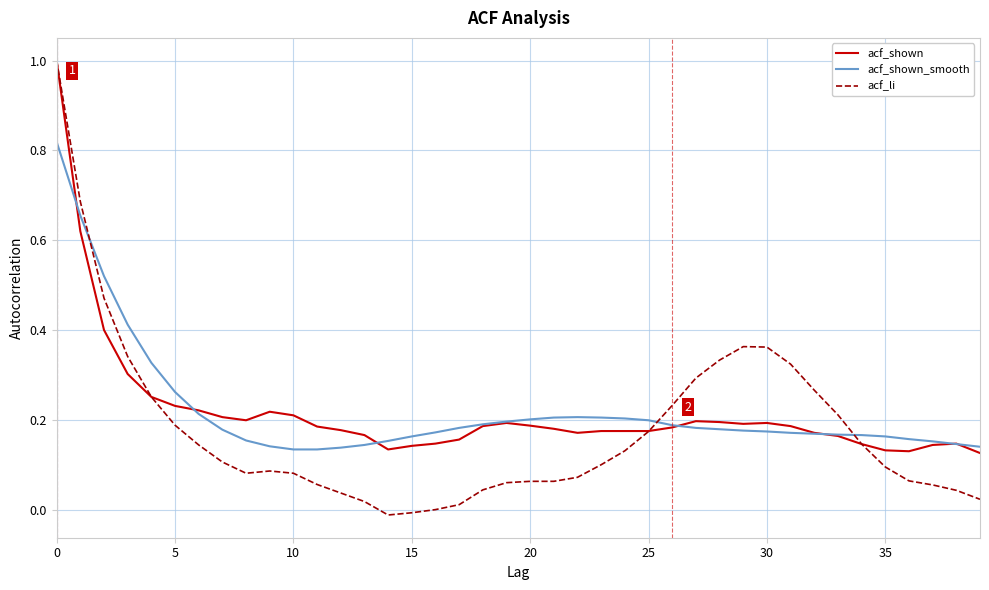

What is the maximum value for acf_li?

1.0